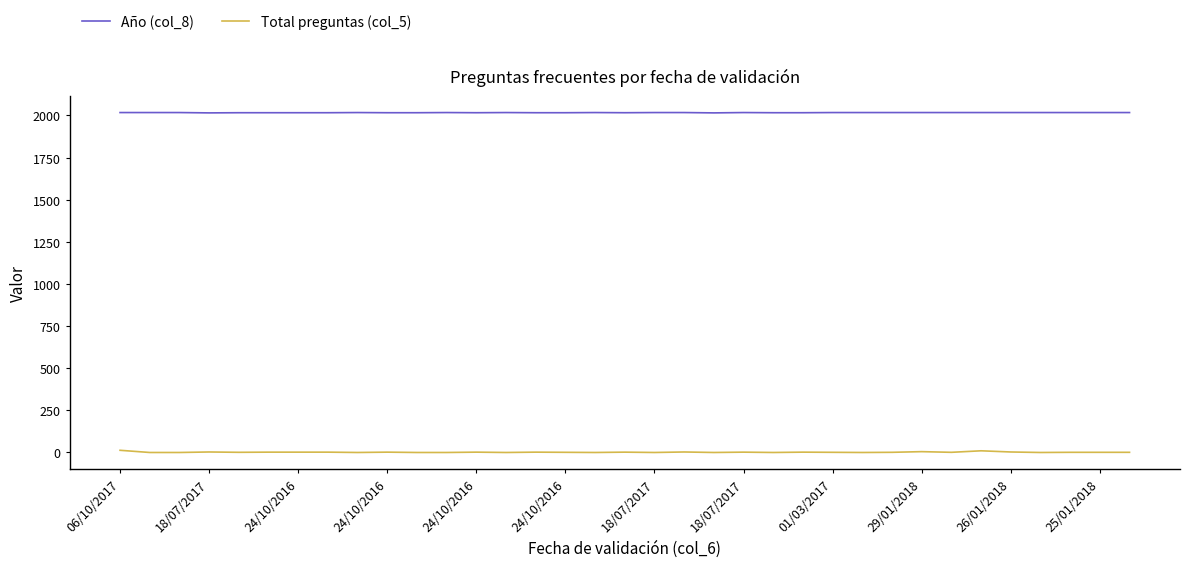

What is the maximum value shown in the chart?

2017